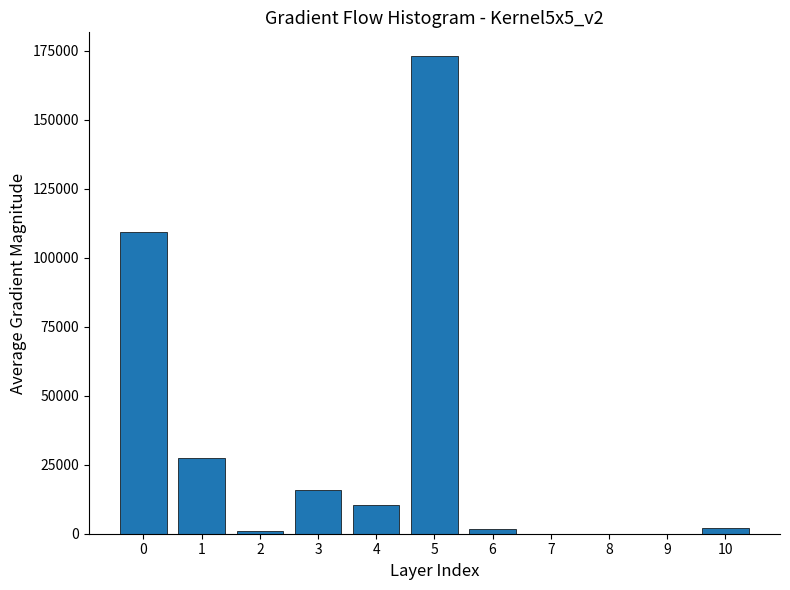

The value at 9 is -104377.4. True or false?

False